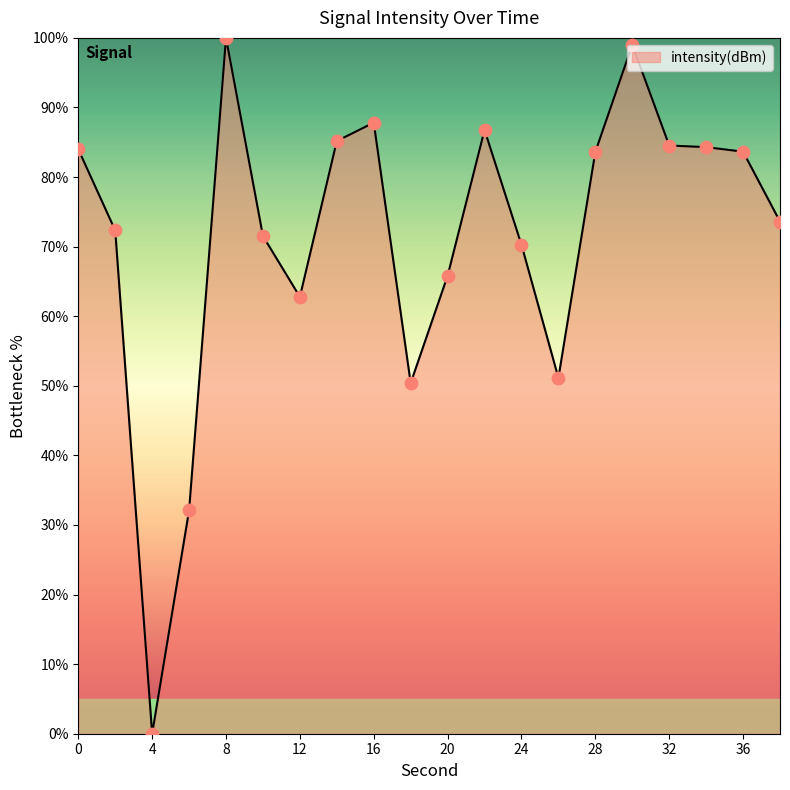

What is the difference between the maximum and minimum values?

100.0